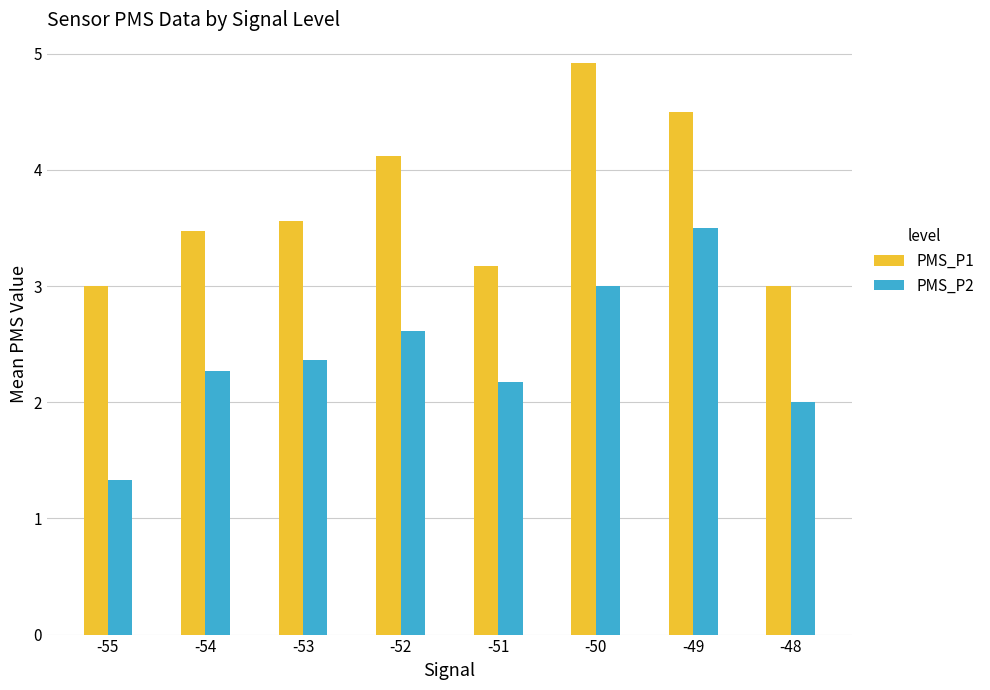

List the series in order of their overall mean, highest first.

PMS_P1, PMS_P2